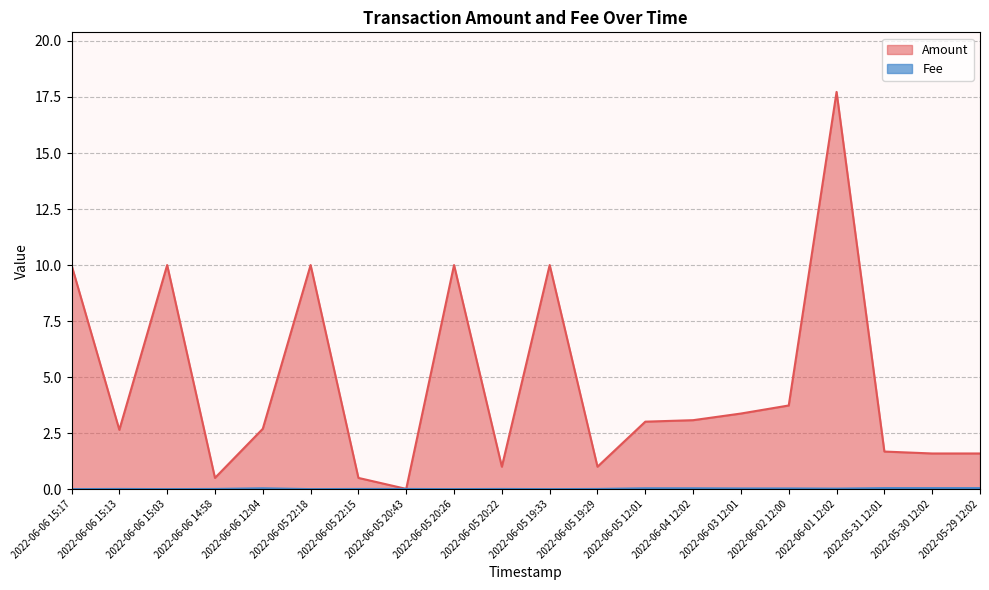

True or false: Amount and Fee intersect in this chart.

False